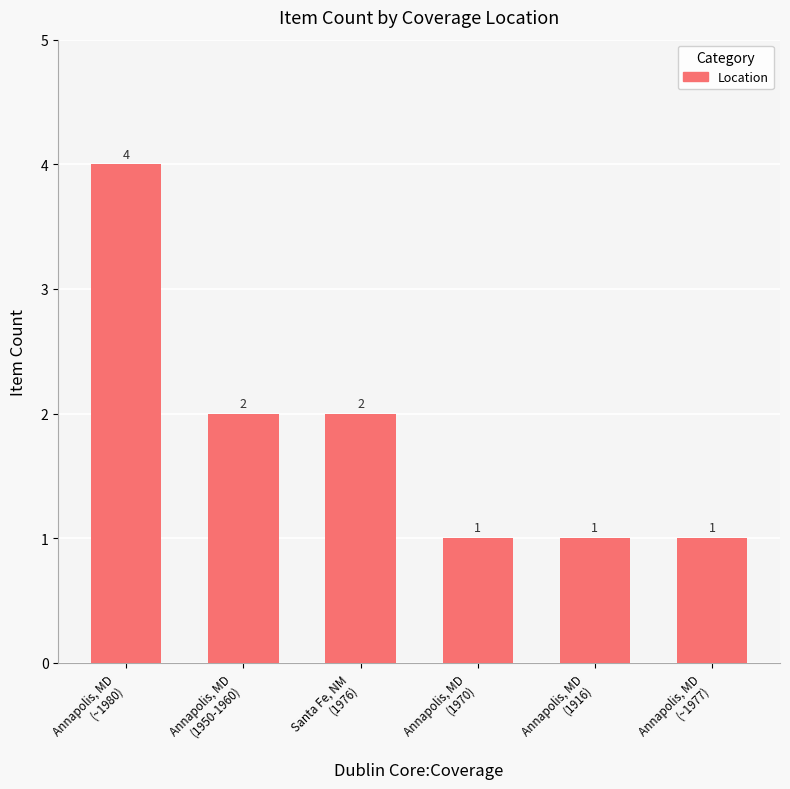

What is the value of the 3rd bar from the left?

2